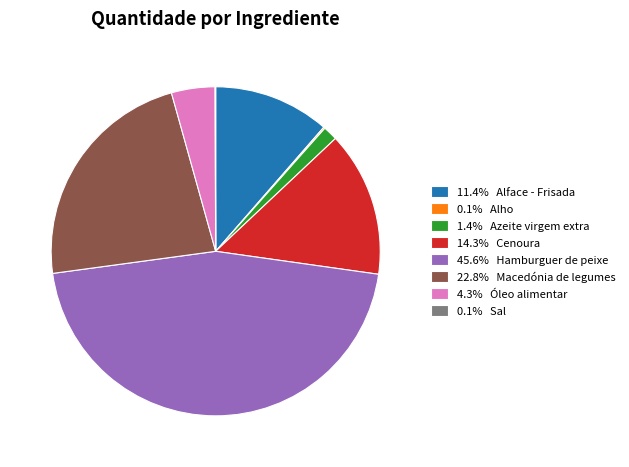

Does 14.3% Cenoura represent more than half of the total?

No